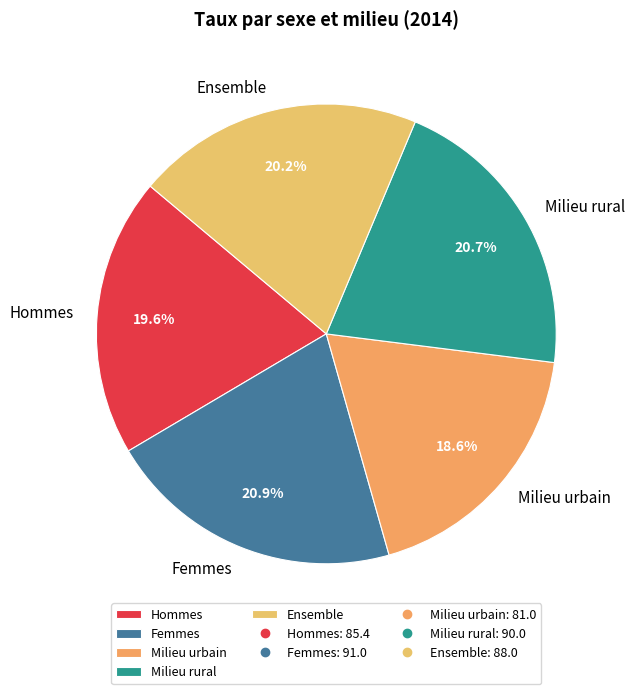

Is there a majority slice in this chart?

No